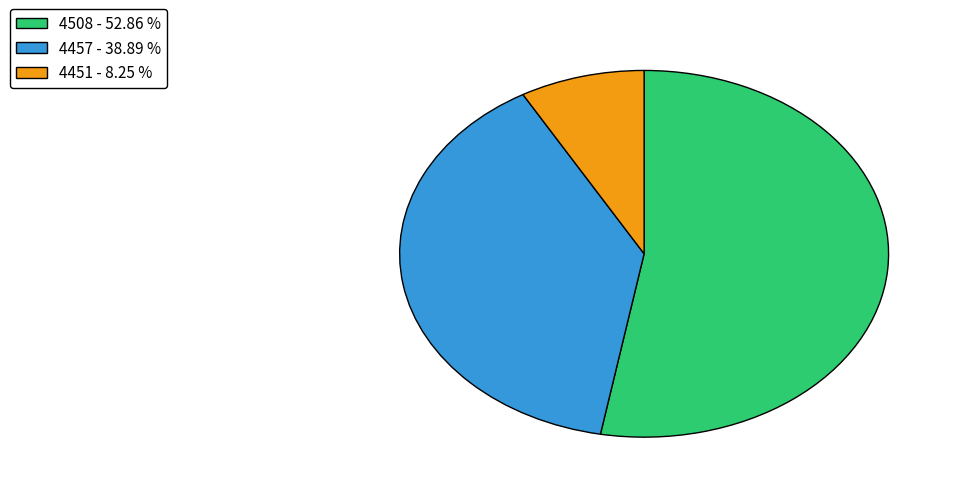

Which has a higher value, 4457 or 4508?

4508